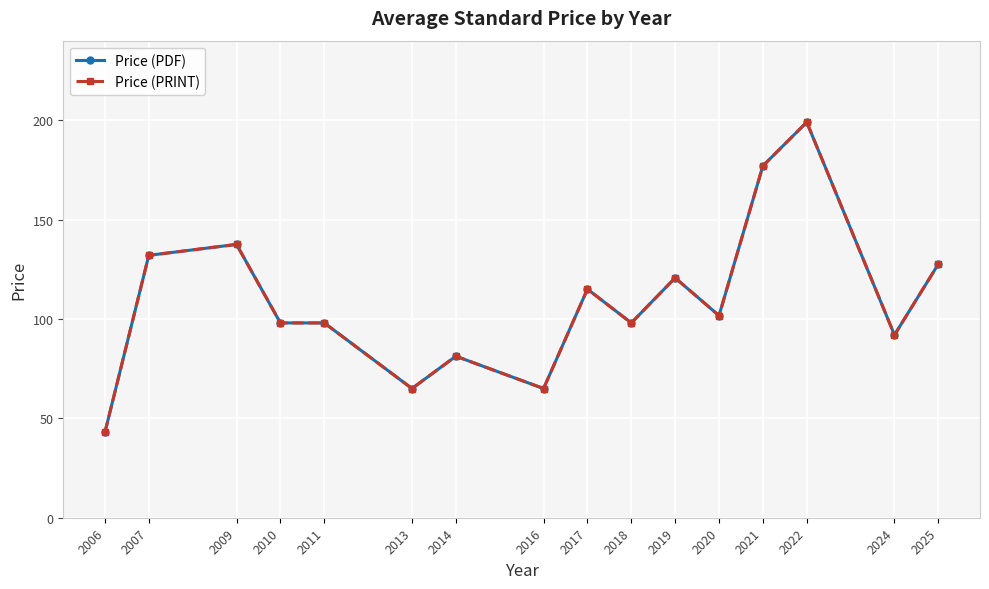

Is this an area chart (filled region under the line)?

No